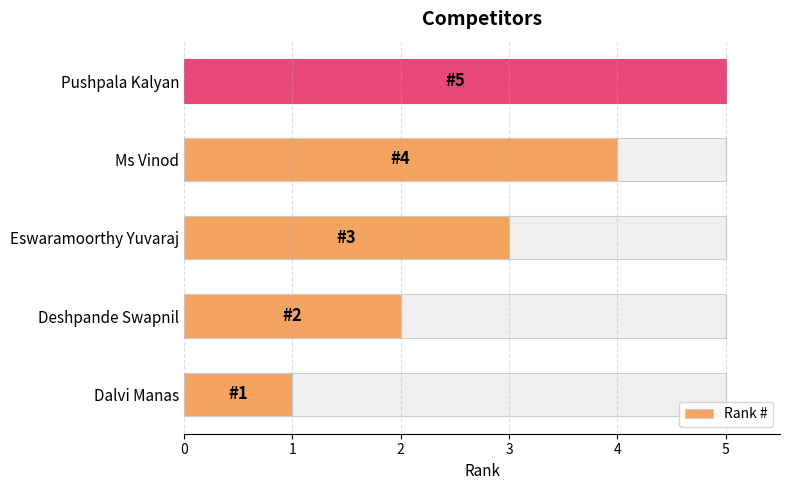

True or false: the data shows 2 at Pushpala Kalyan.

False